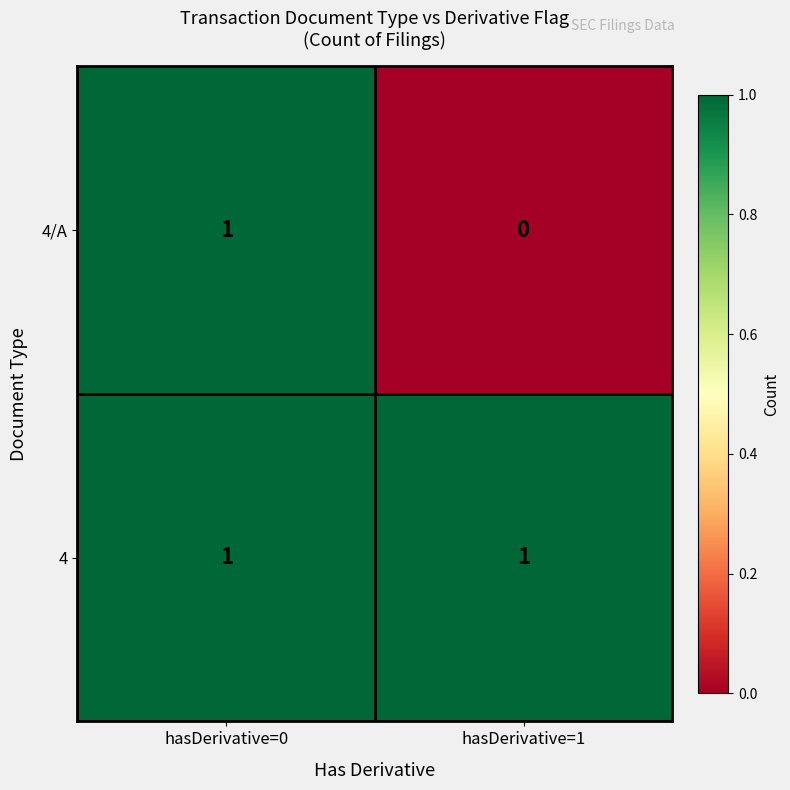

Which series has the largest total across all categories?

4